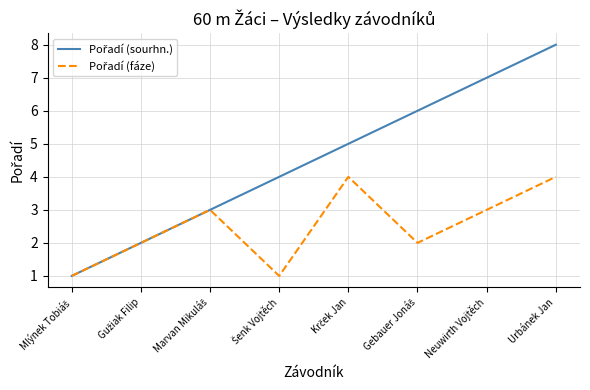

At which category is the sum across all series the highest?

Urbánek Jan